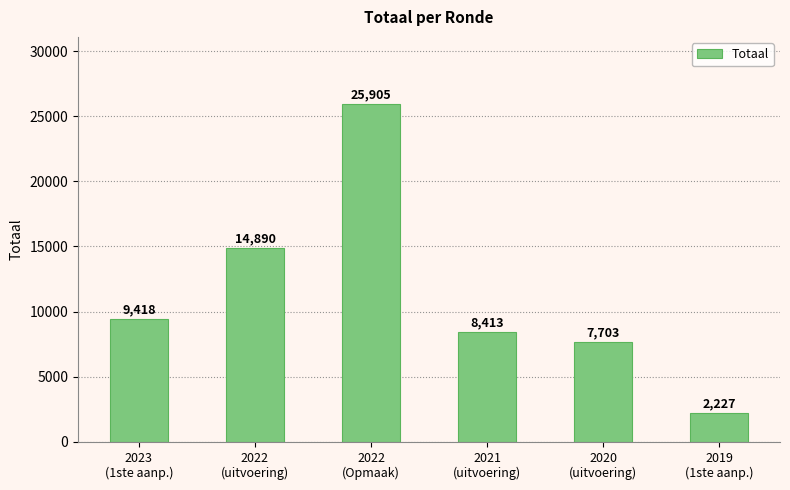

What is the smallest value displayed?

2227